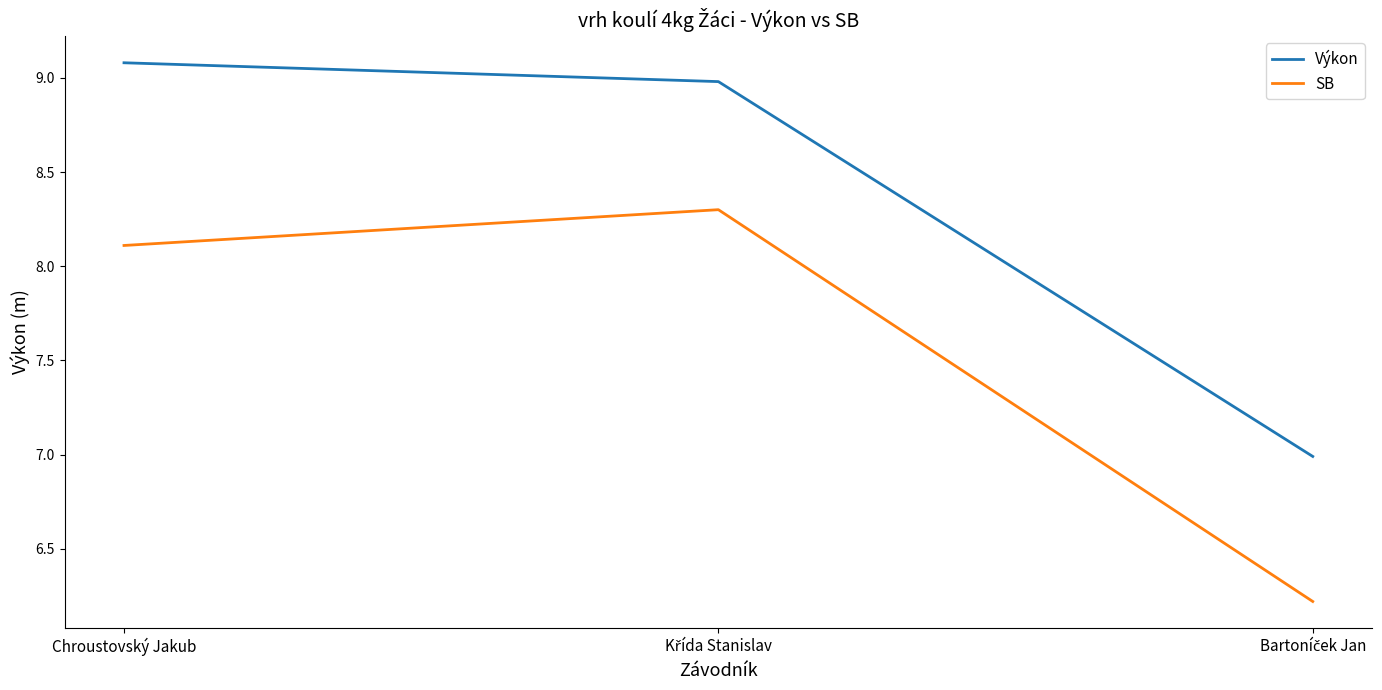

List the series in order of their peak value, highest first.

Výkon, SB